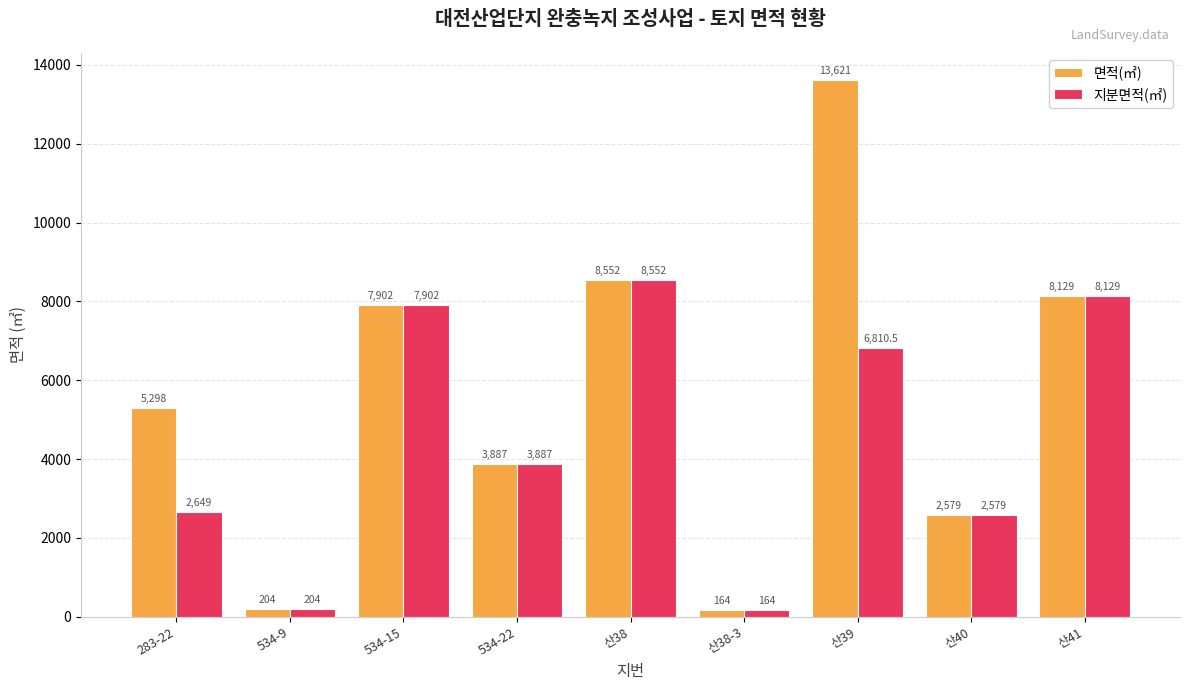

Reading right to left, list all the values displayed in this chart.

면적(㎡): 산41=8129.0	산40=2579.0	산39=13621.0	산38-3=164.0	산38=8552.0	534-22=3887.0	534-15=7902.0	534-9=204.0	283-22=5298.0
지분면적(㎡): 산41=8129.0	산40=2579.0	산39=6810.5	산38-3=164.0	산38=8552.0	534-22=3887.0	534-15=7902.0	534-9=204.0	283-22=2649.0